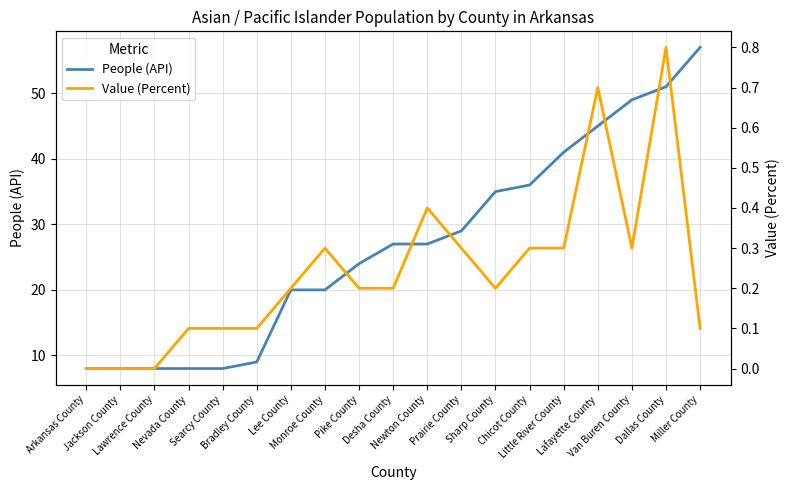

What is the difference between the second highest and minimum values in the Value (Percent) series?

0.7